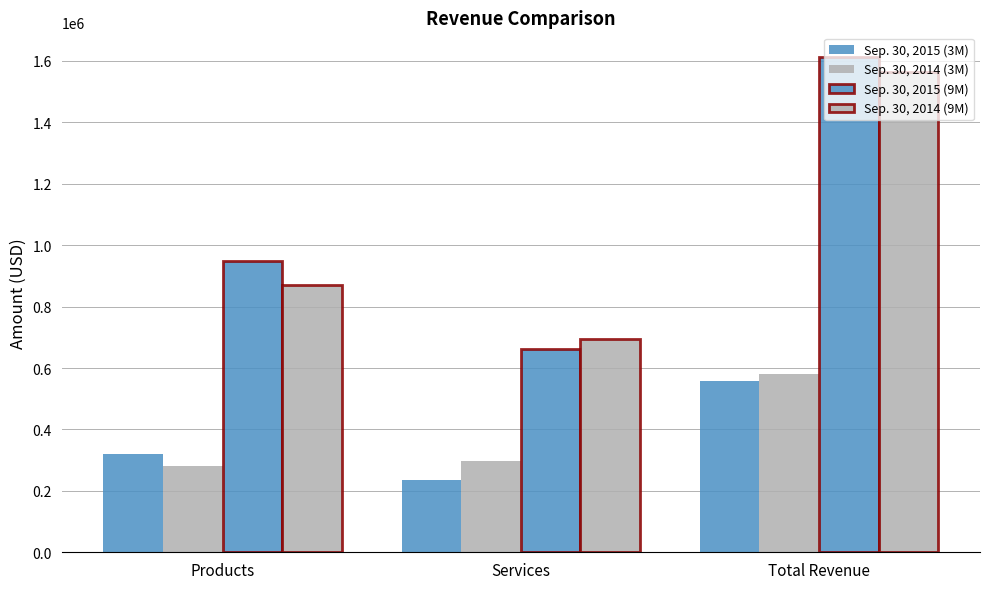

How many bars are there in each group?

4